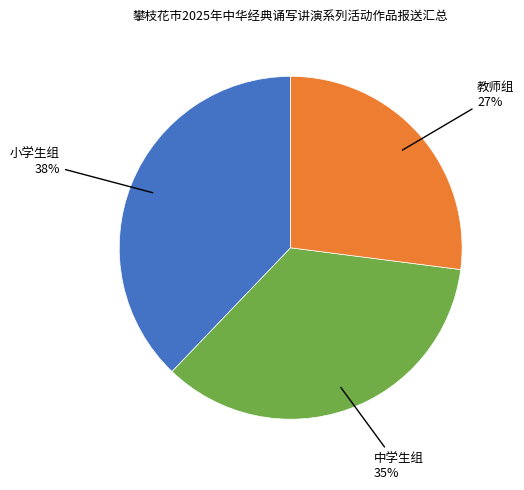

To the nearest percent, what is the average slice percentage?

33%